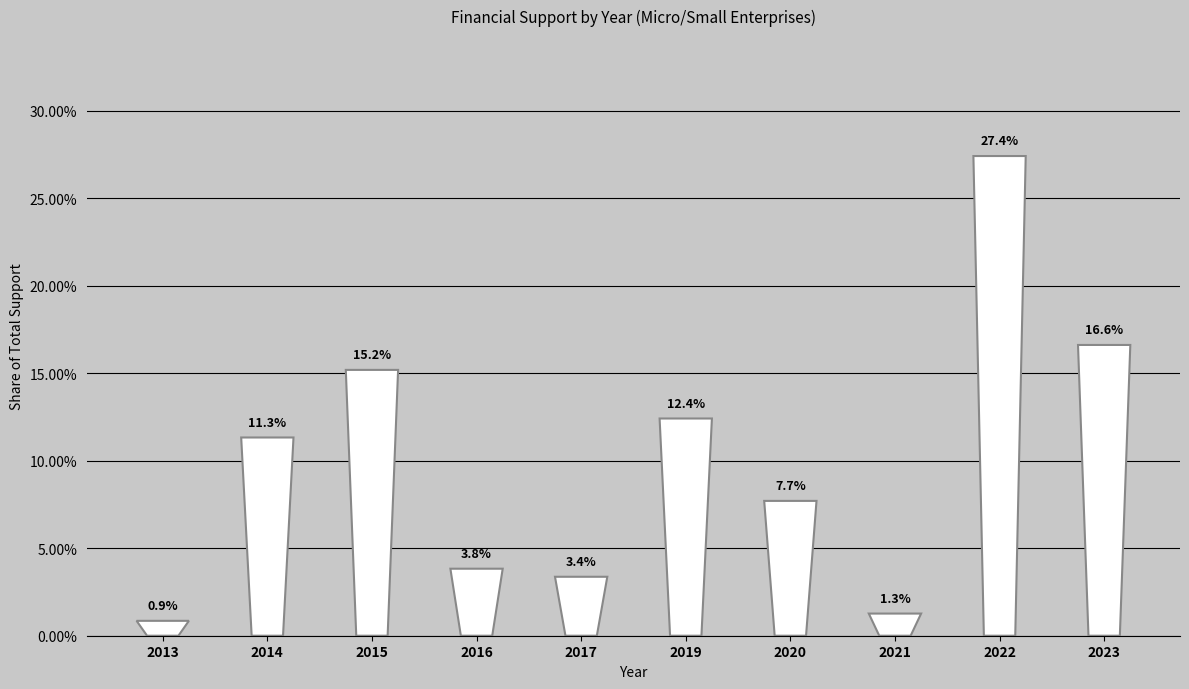

Reading left to right, list all the values displayed in this chart.

2013=0.0	2014=0.1	2015=0.2	2016=0.0	2017=0.0	2019=0.1	2020=0.1	2021=0.0	2022=0.3	2023=0.2